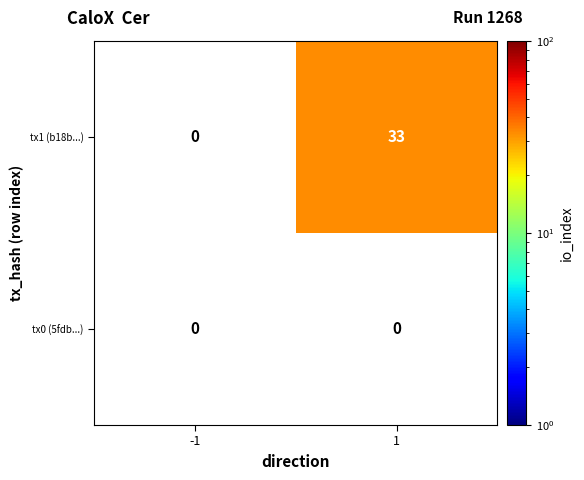

Which series has the largest total across all categories?

tx1 (b18b...)